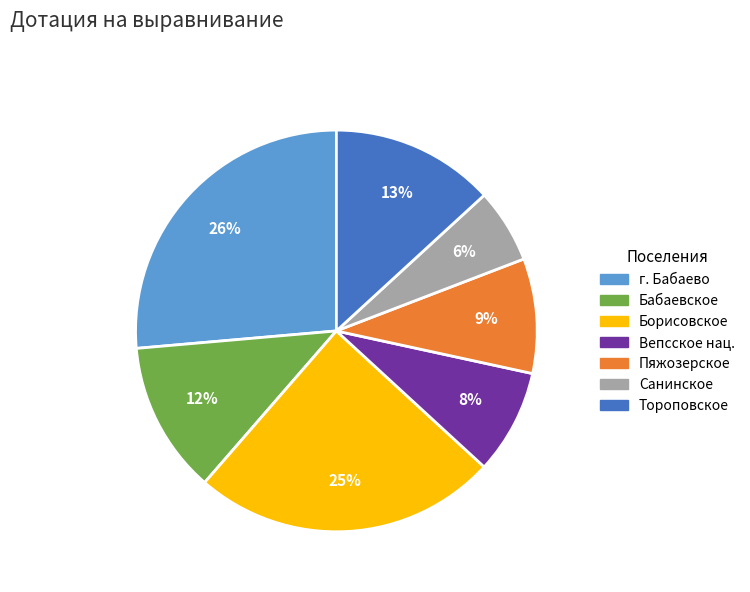

Which category has the biggest portion of the pie?

г. Бабаево